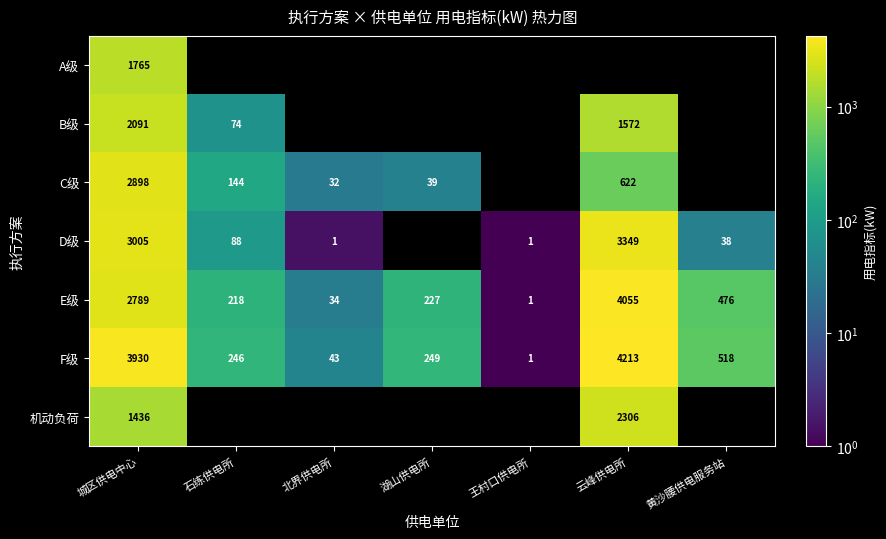

At 城区供电中心, list the series in order from smallest to largest.

机动负荷, A级, B级, E级, C级, D级, F级